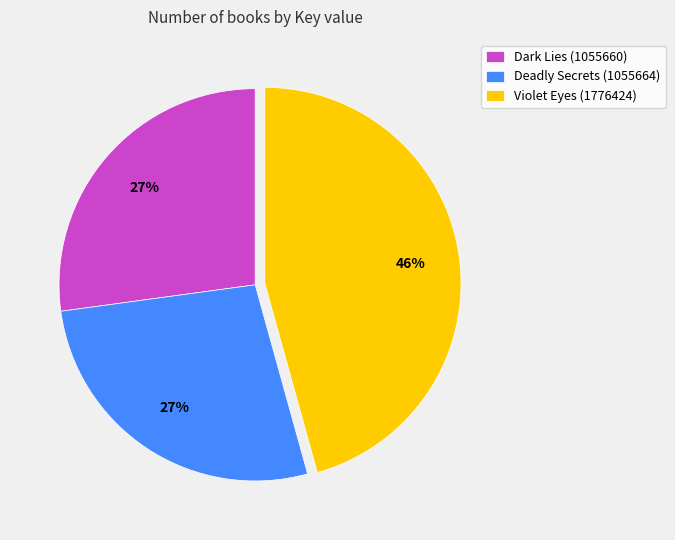

Approximately how many times larger is the value at Violet Eyes (1776424) compared to Dark Lies (1055660)?

1.7